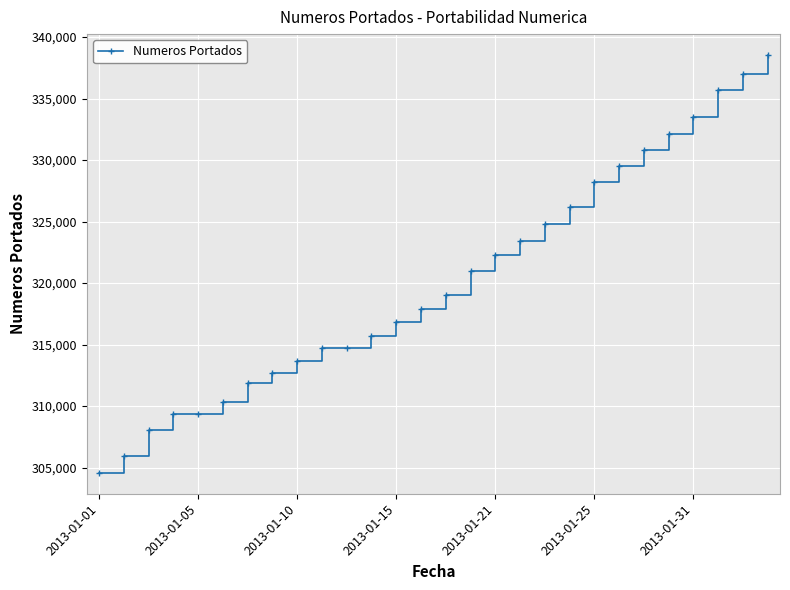

What is the value of the 27th point from the left?

337020